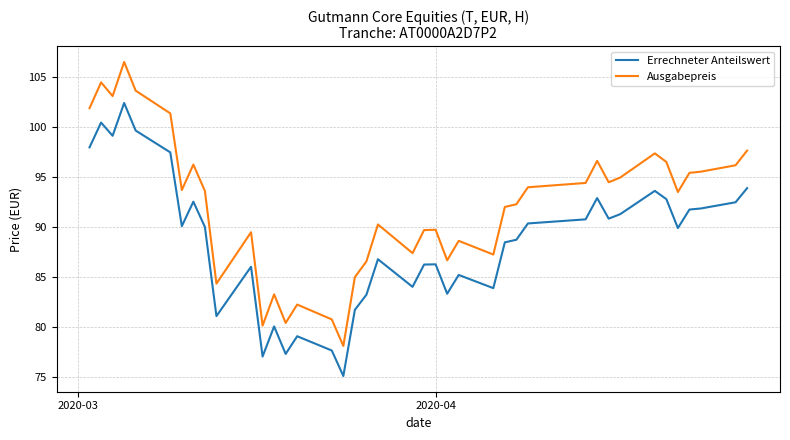

Is this an area chart (filled region under the line)?

No